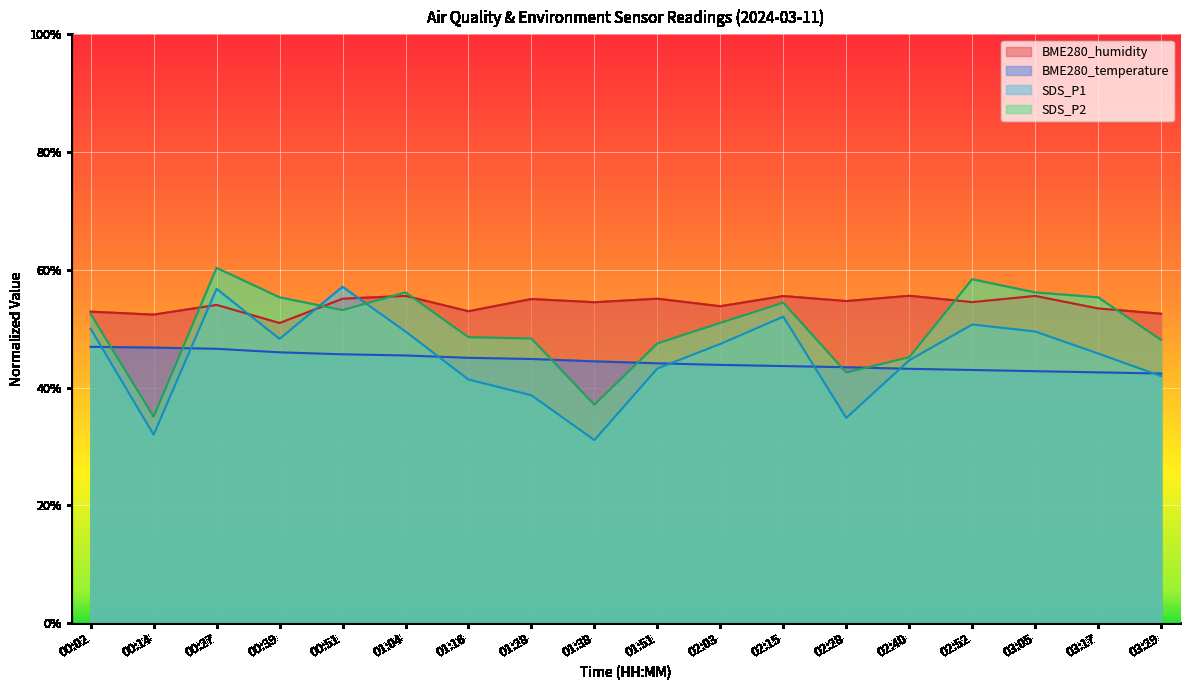

What is the difference between the maximum and minimum values in the SDS_P2 series?

25.3